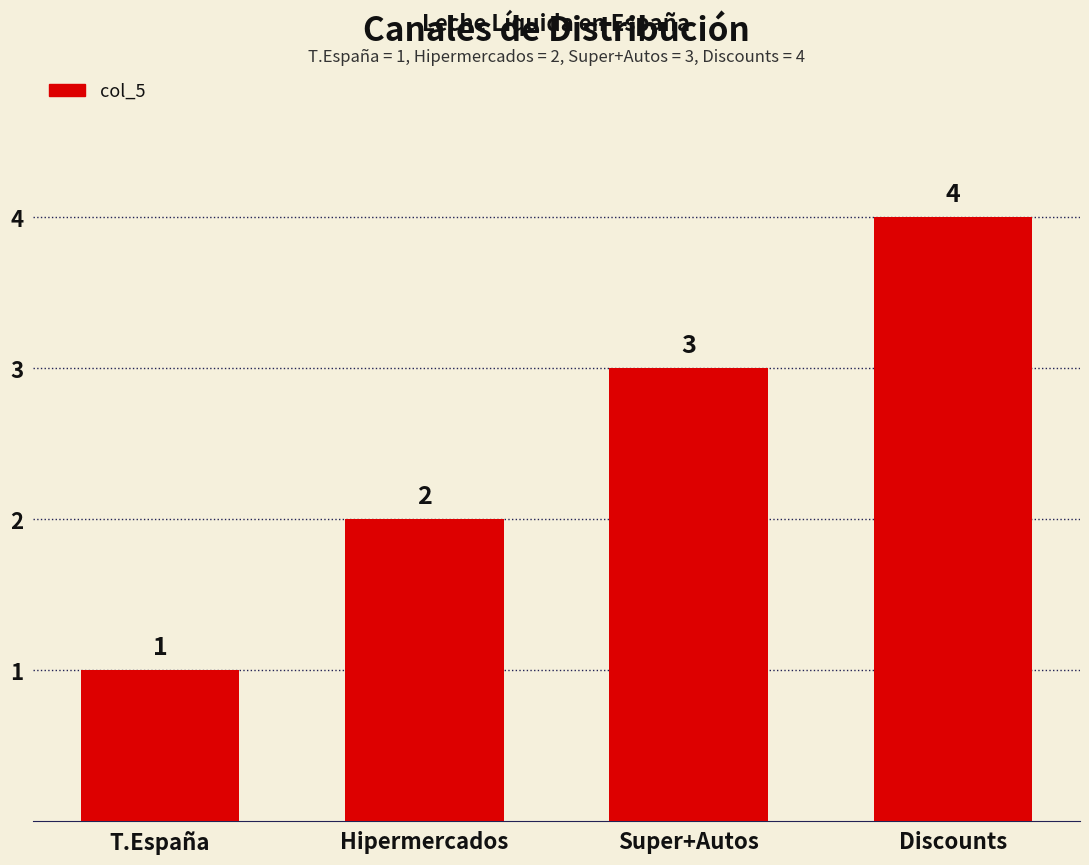

List the labels in order of value, largest first.

Discounts, Super+Autos, Hipermercados, T.España